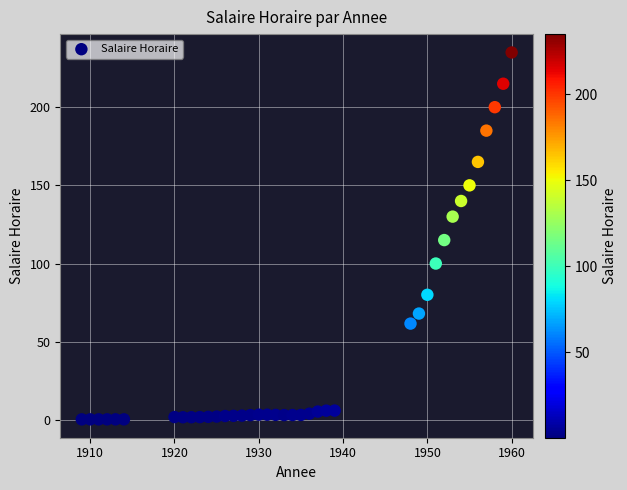

What is the range of X values (max minus min)?

51.0